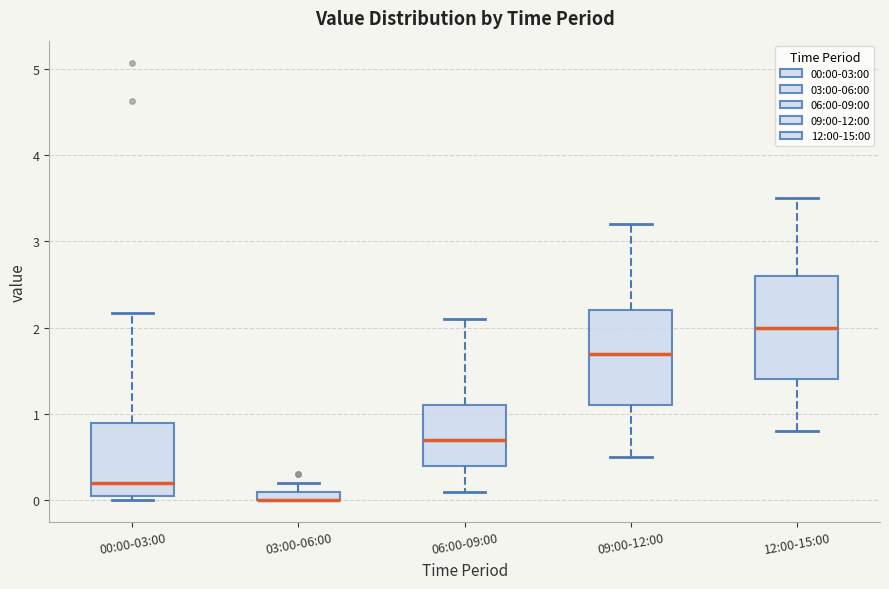

Comparing the boxes themselves (not the whiskers), which one is the tallest?

12:00-15:00